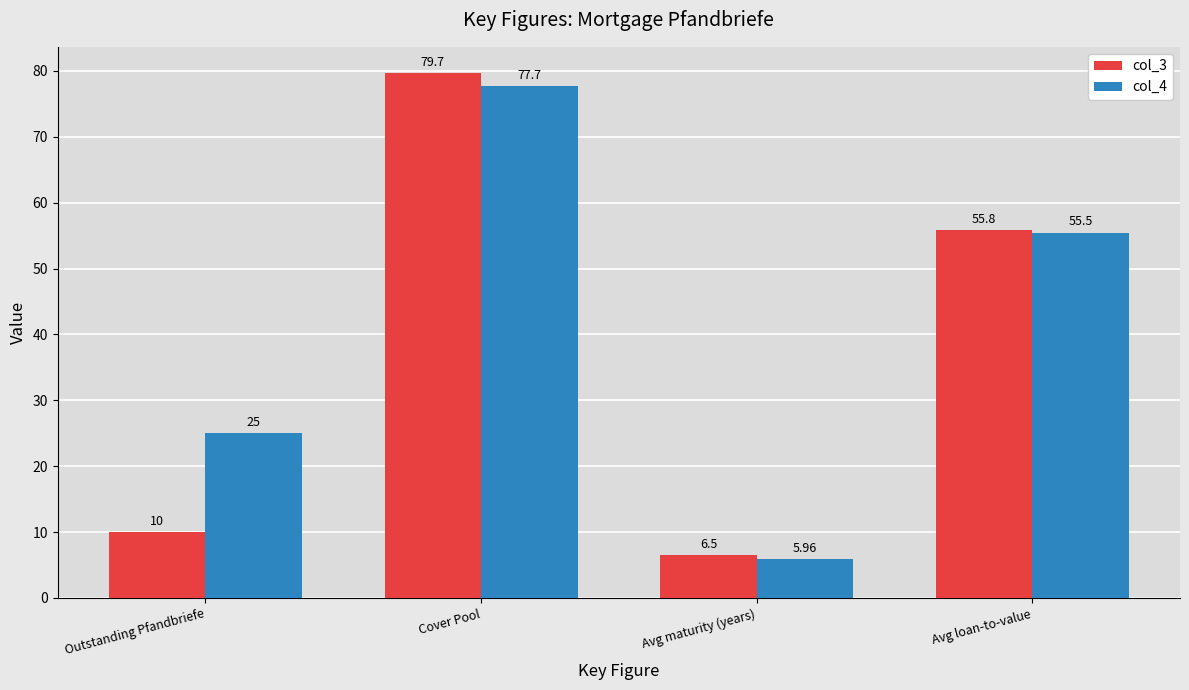

Read the col_4 value at Outstanding Pfandbriefe.

25.0